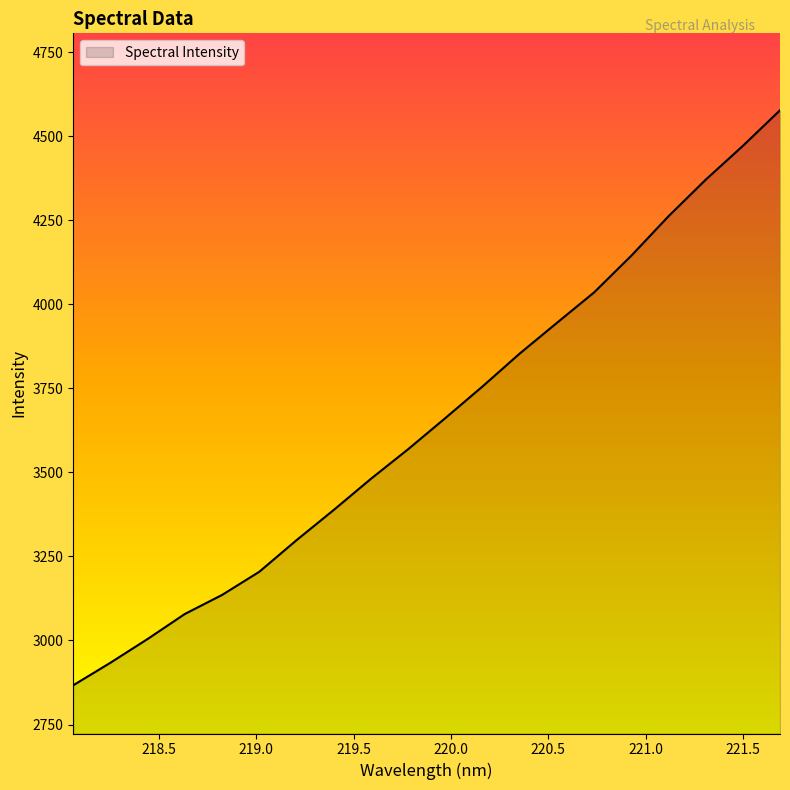

What is the smallest value displayed?

2866.6